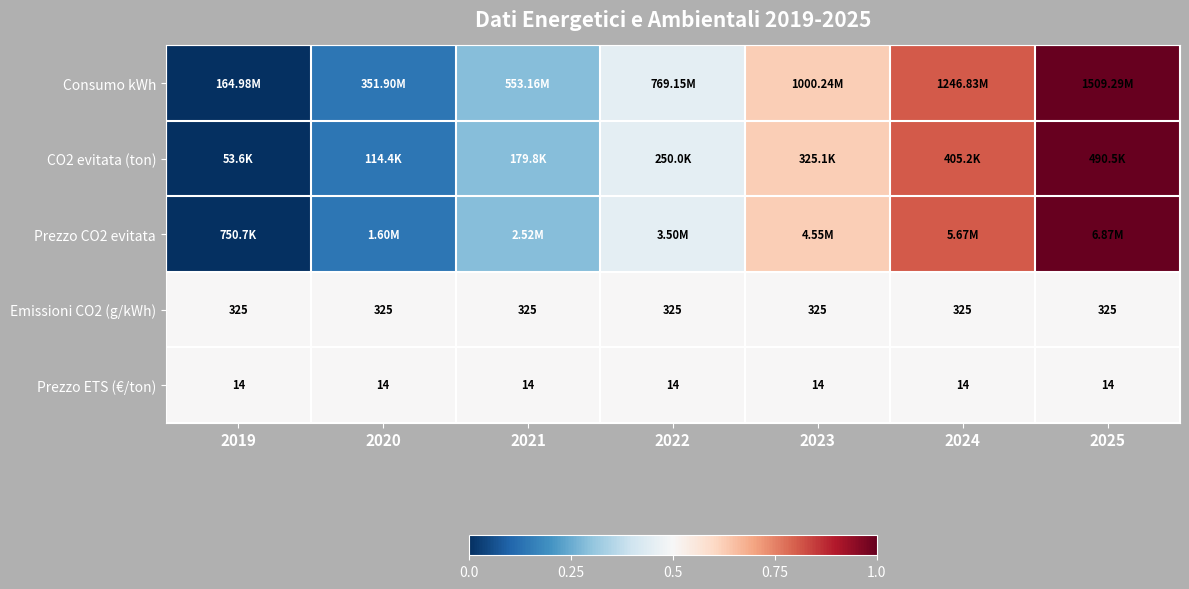

At how many categories does at least one series exceed 0?

7